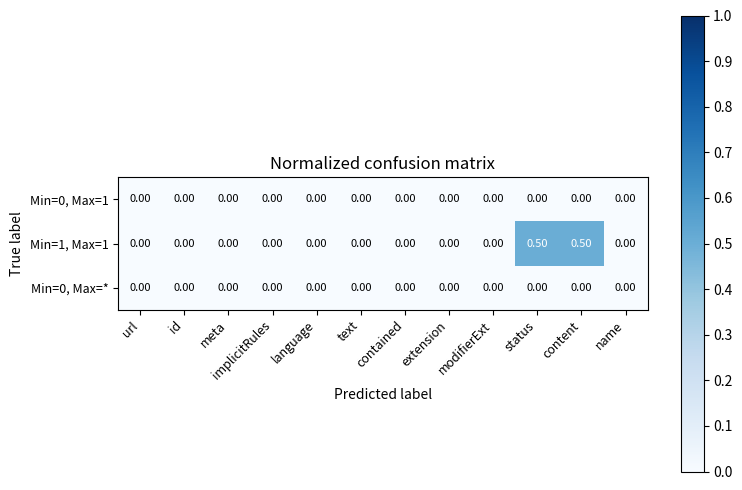

Which series has the largest range (max minus min)?

Min=1, Max=1